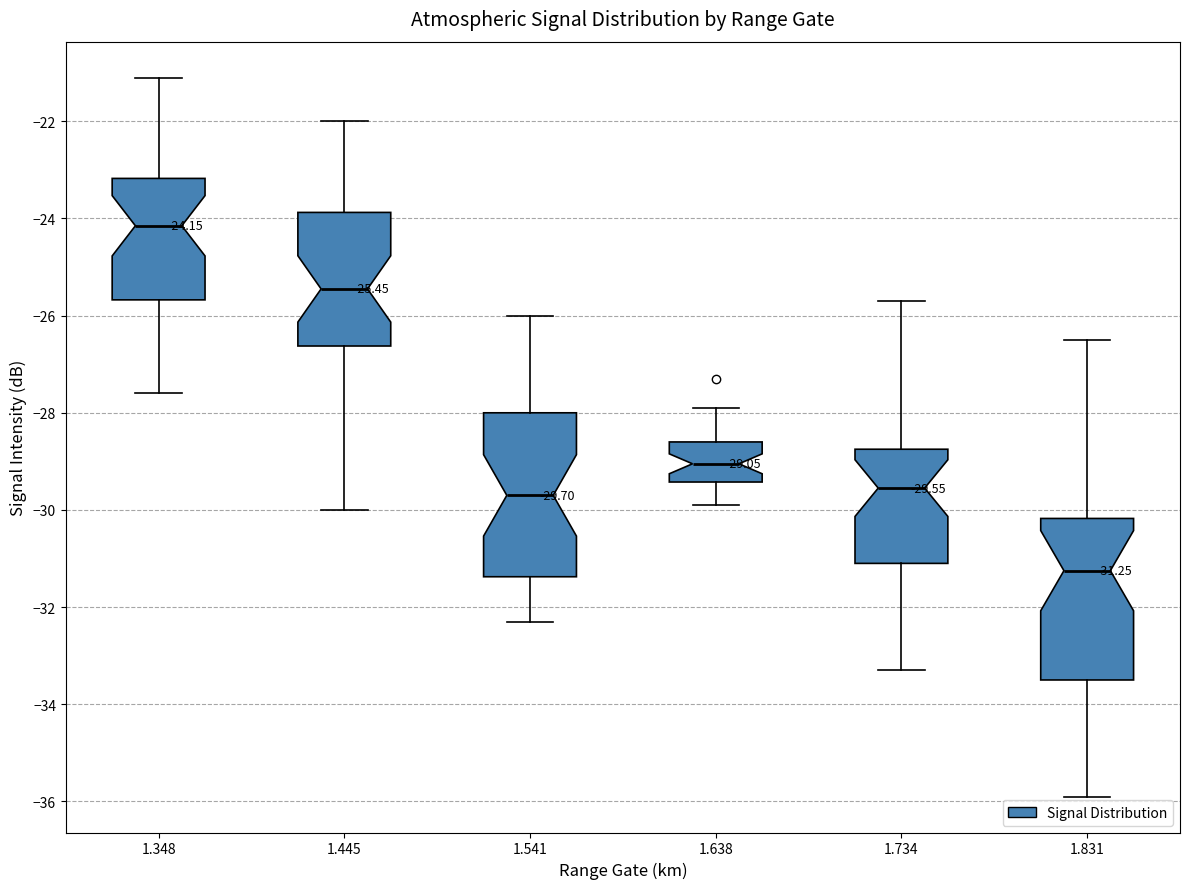

Which box's median line is the lowest?

1.831